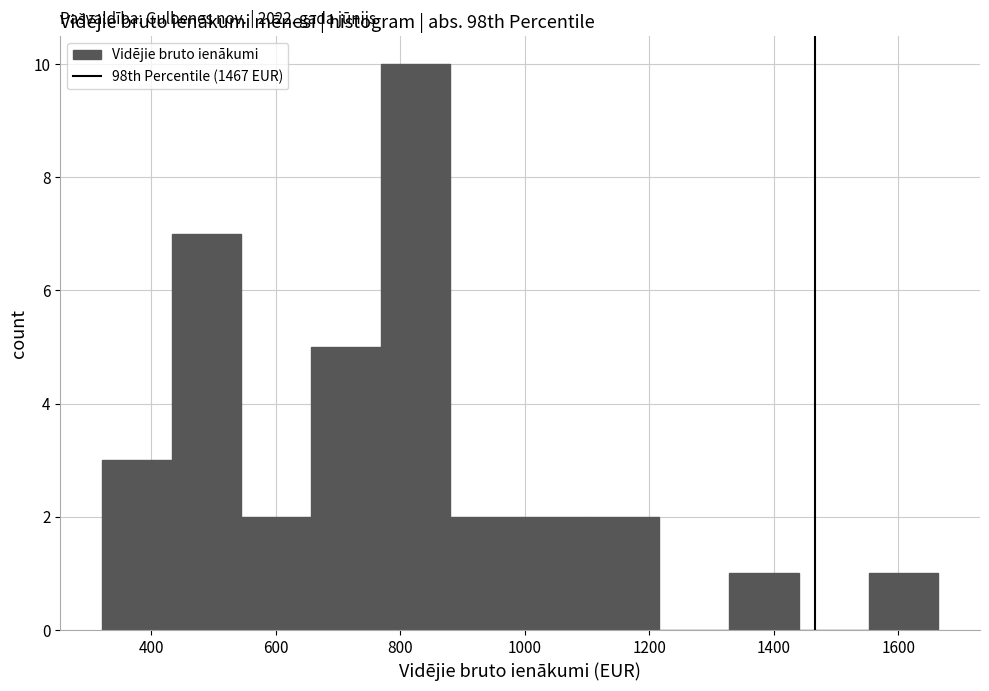

Which range on the x-axis has the tallest bar?

760 to 880